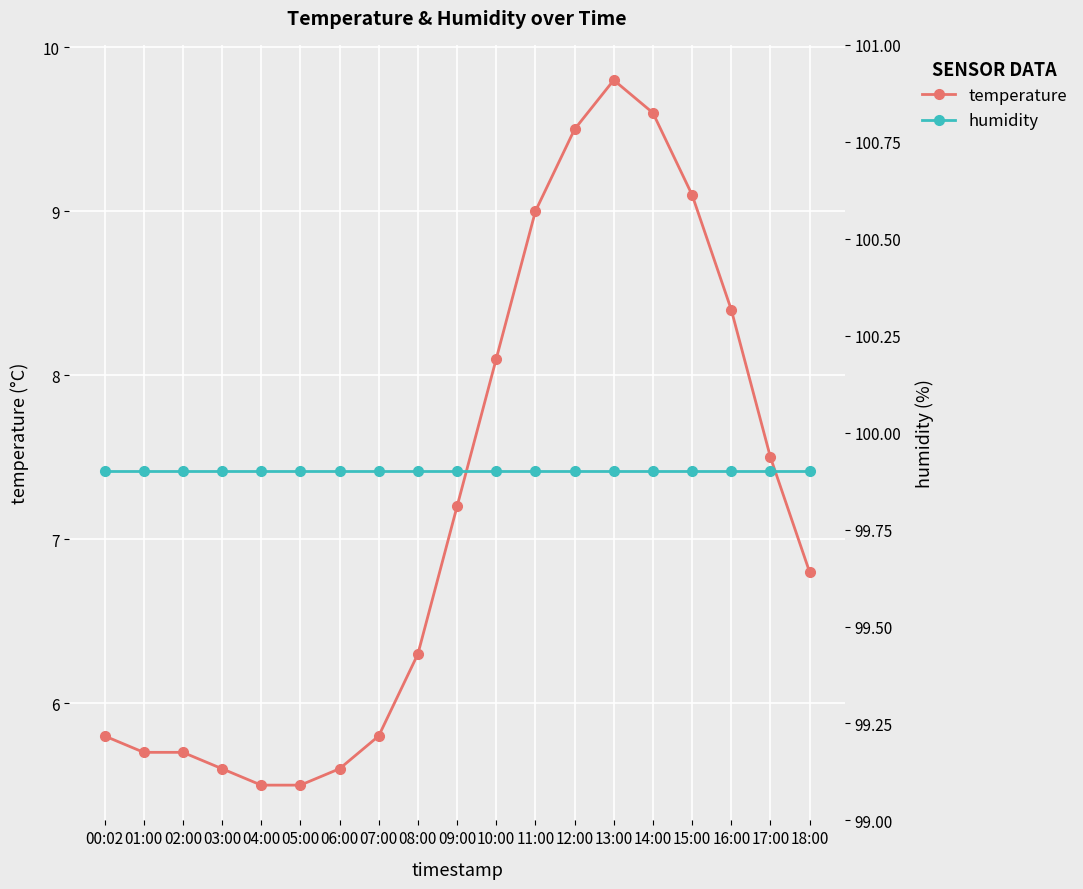

What is the spread (max minus min) of values at 02:00?

94.2